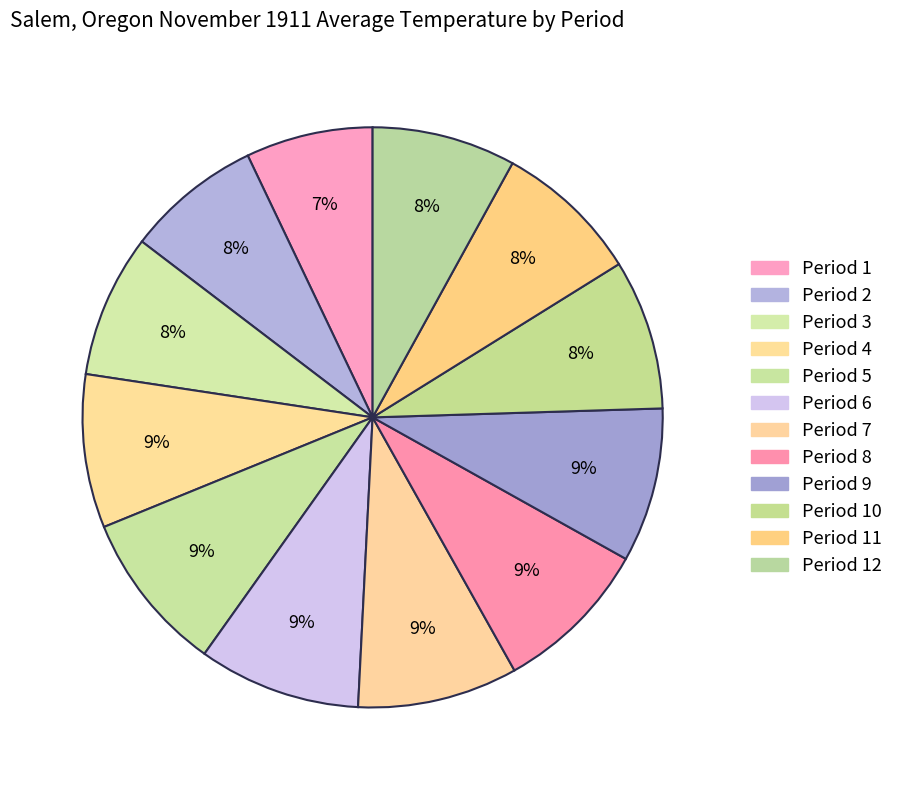

Which slice is the smallest?

Period 1